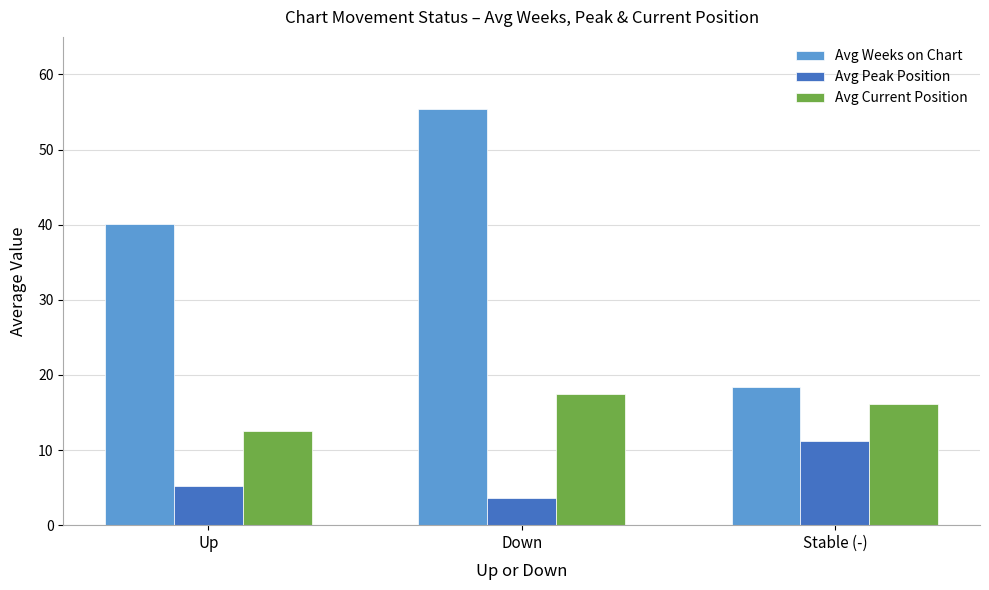

The Avg Peak Position series shows 20.1 at Stable (-). True or false?

False